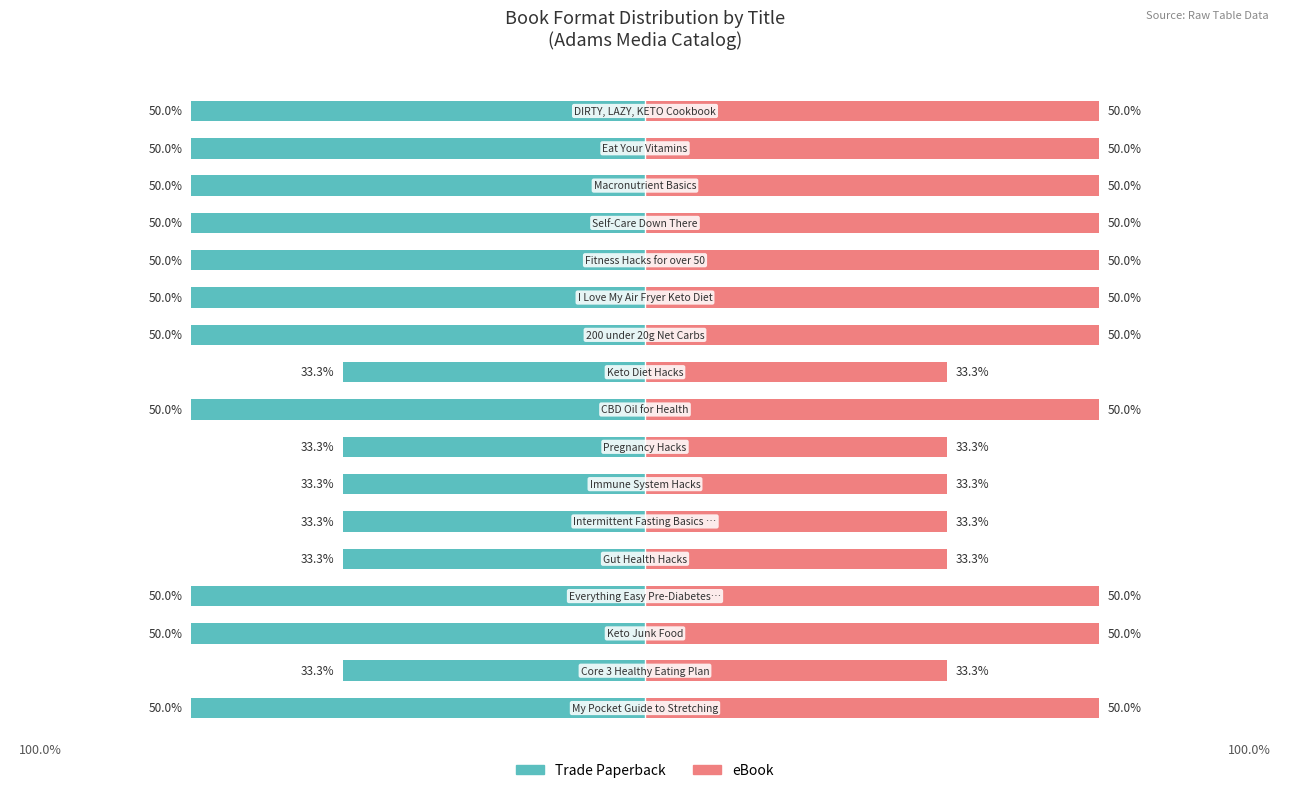

List the series in order of their overall mean, lowest first.

Trade Paperback, eBook